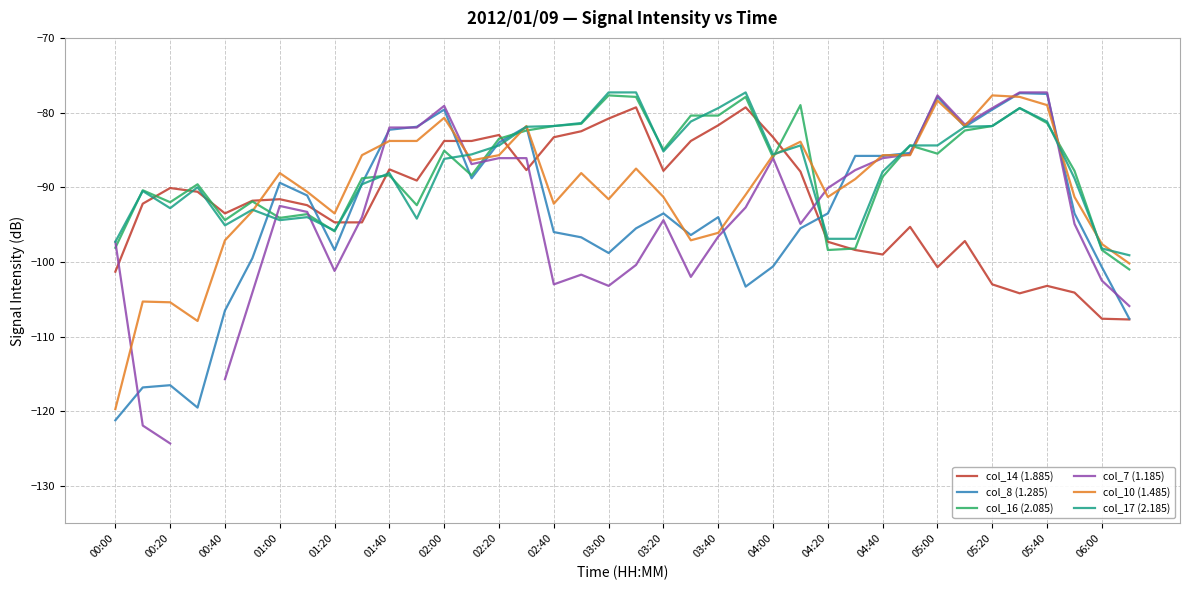

What are all the series names shown in the legend?

col_14 (1.885), col_8 (1.285), col_16 (2.085), col_7 (1.185), col_10 (1.485), col_17 (2.185)